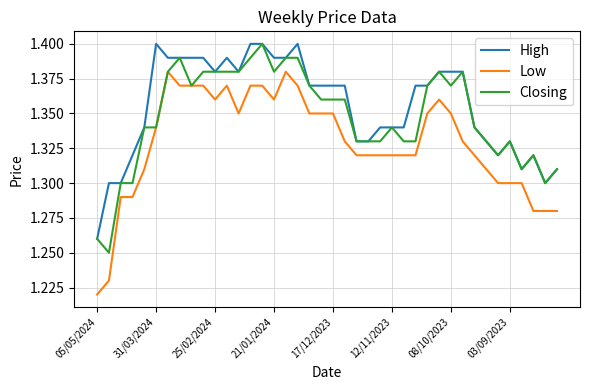

Which series has the widest spread of values?

Low